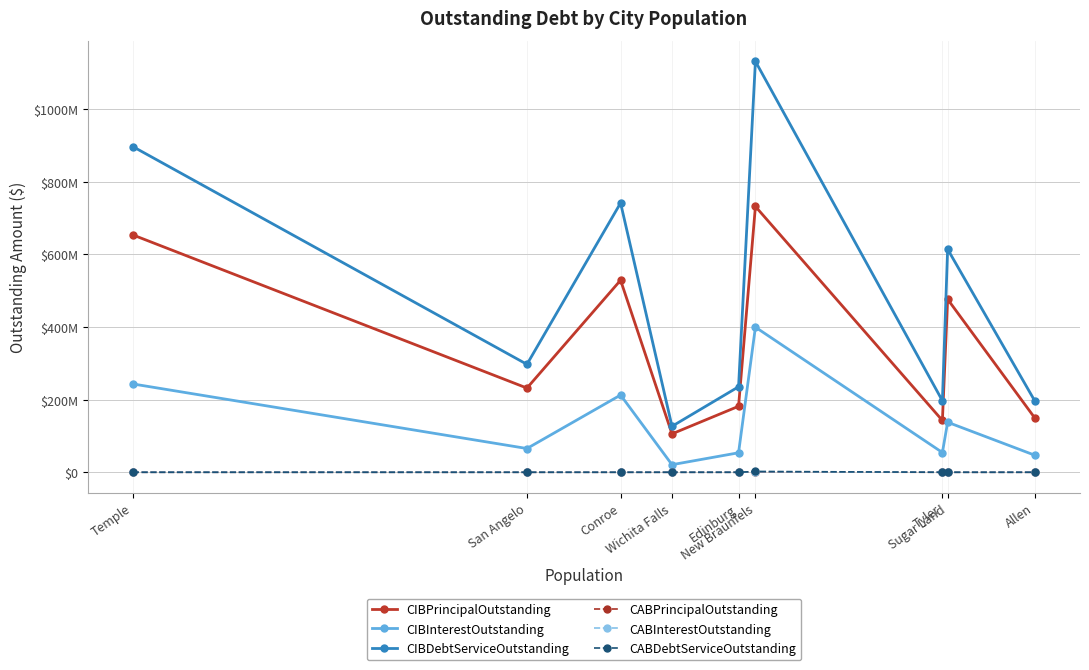

True or false: CIBPrincipalOutstanding and CIBDebtServiceOutstanding cross at least once.

False